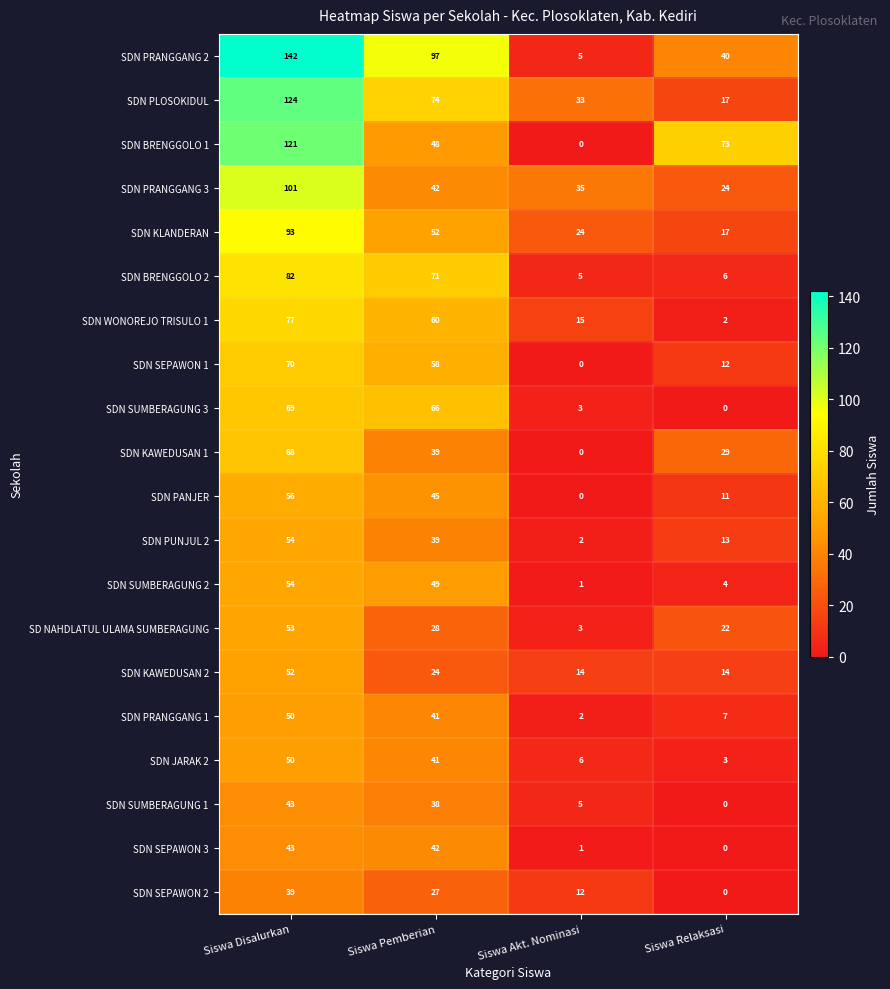

How many data points does each series have?

4